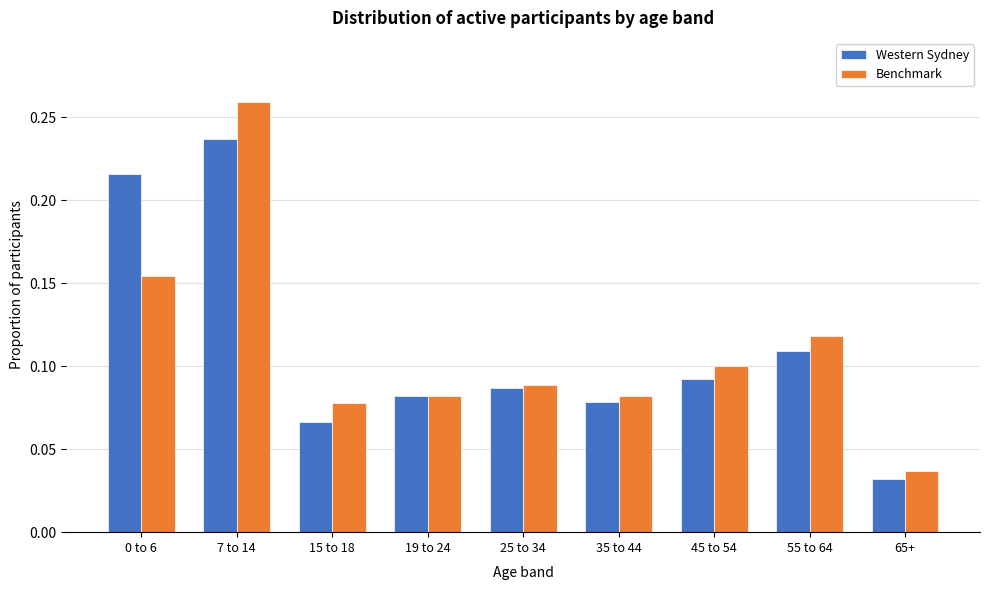

Where is Western Sydney nearest to the value 0?

65+